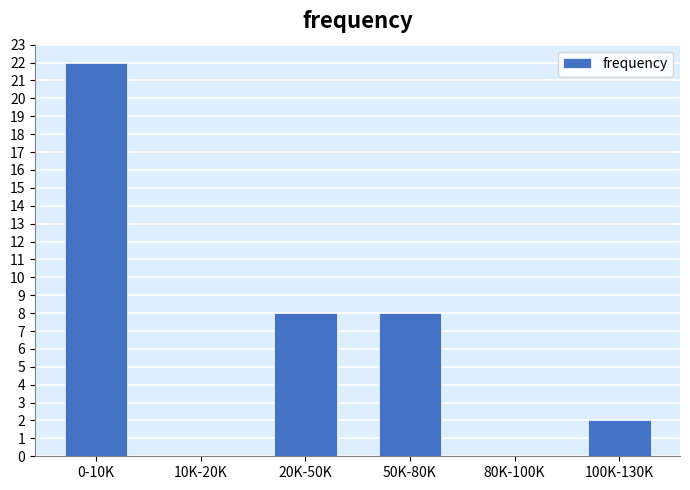

Reading left to right, list all the values displayed in this chart.

0-10K=22	10K-20K=0	20K-50K=8	50K-80K=8	80K-100K=0	100K-130K=2